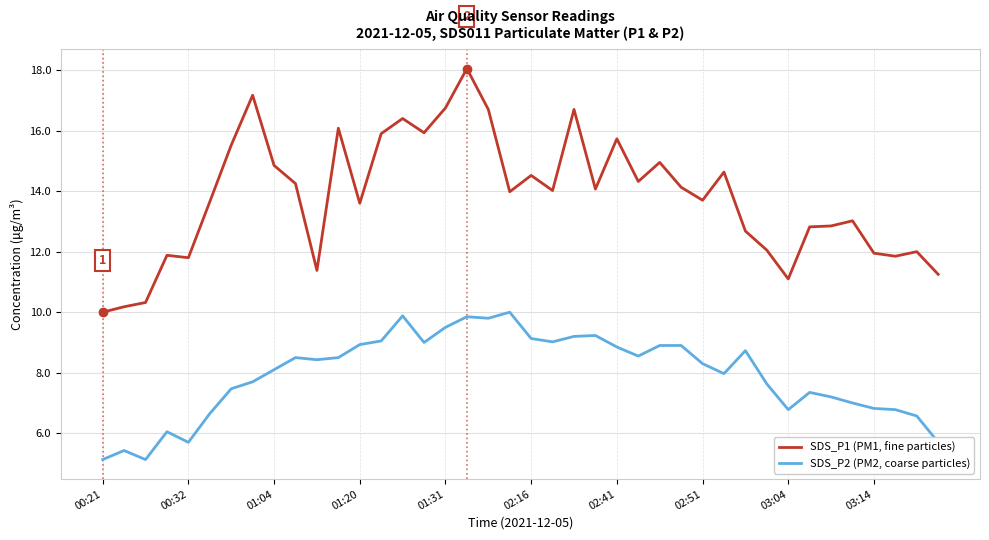

List the series in order of their peak value, highest first.

SDS_P1 (PM1, fine particles), SDS_P2 (PM2, coarse particles)